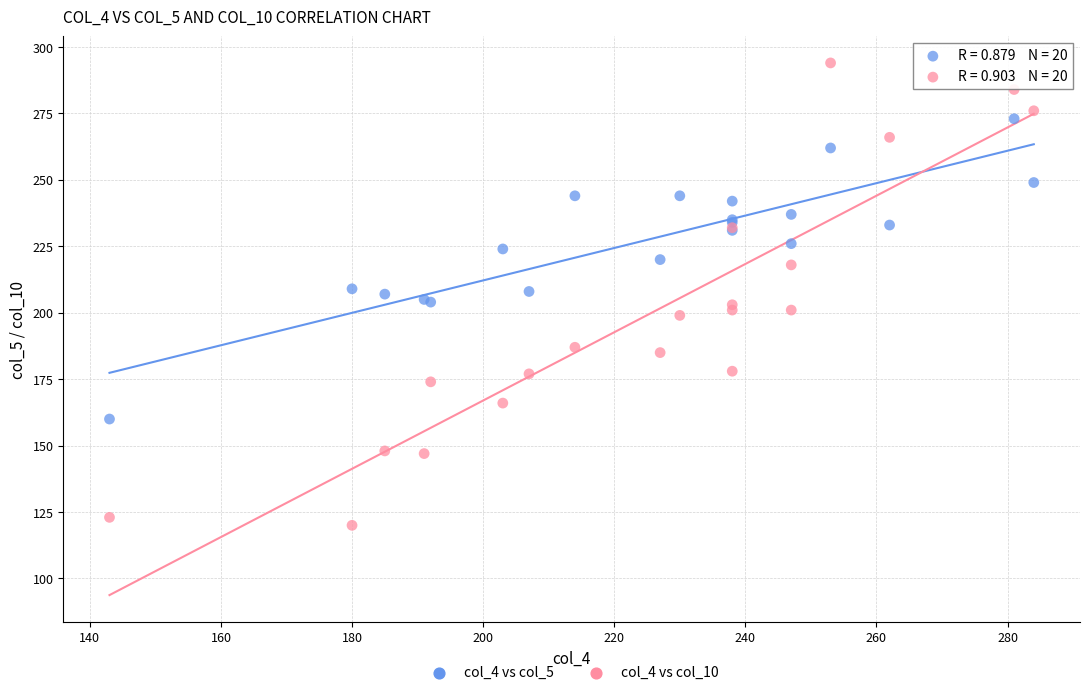

Which series contains the lowest Y value?

col_4 vs col_10